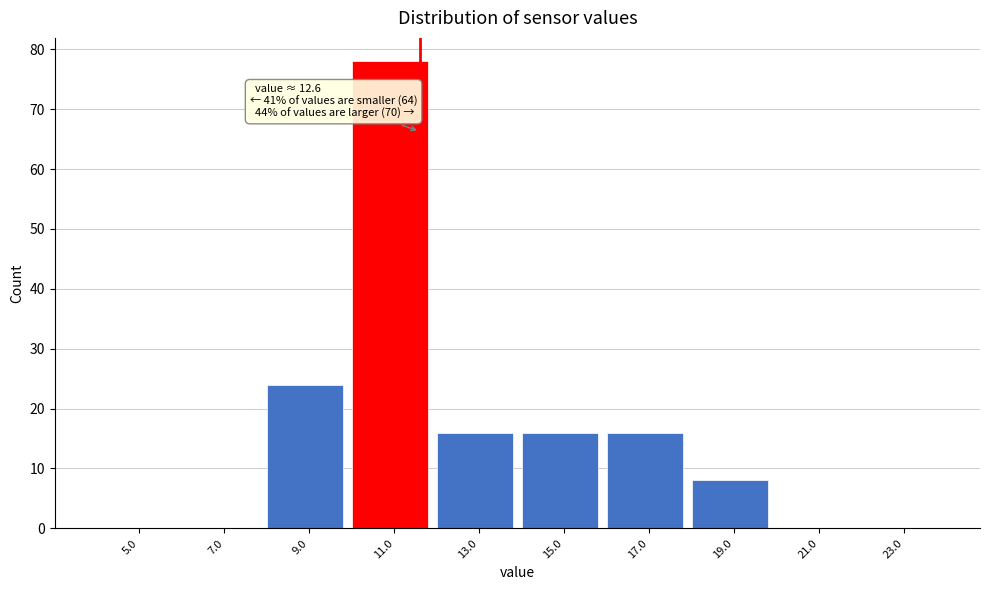

Reading left to right, extract all data points from this chart.

5.0=0	7.0=0	9.0=24	11.0=78	13.0=16	15.0=16	17.0=16	19.0=8	21.0=0	23.0=0